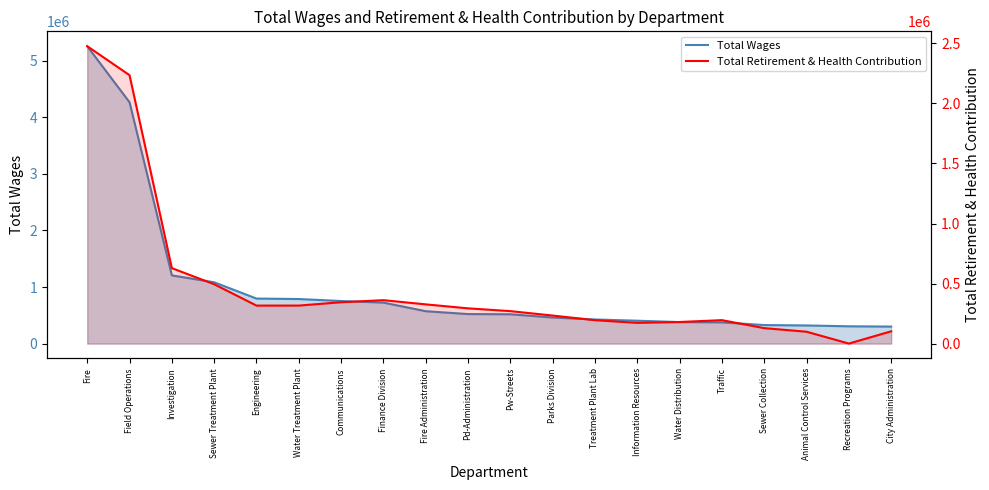

Reading left to right, list all the values displayed in this chart.

Total Wages: 5254409	4263771	1205167	1083481	795889	787601	752656	724504	572446	521929	518221	460930	426075	404492	380256	375775	327747	320544	305693	300761
Total Retirement & Health Contribution: 2476496	2235286	628339	494400	316554	316619	344465	361618	326735	293543	270459	233578	194966	172556	179887	195335	128776	98986	298	102400